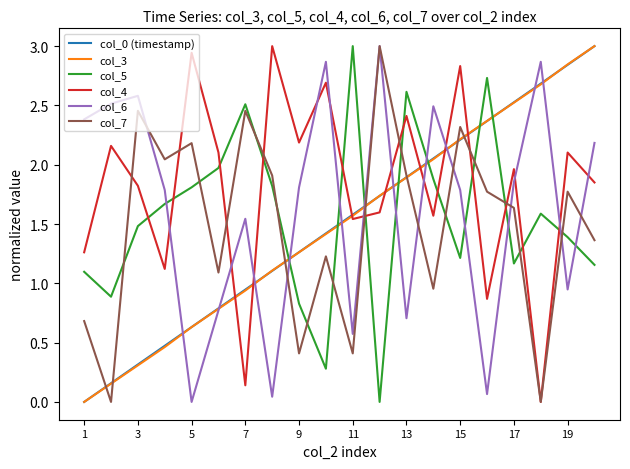

What is the maximum value shown in the chart?

3.0